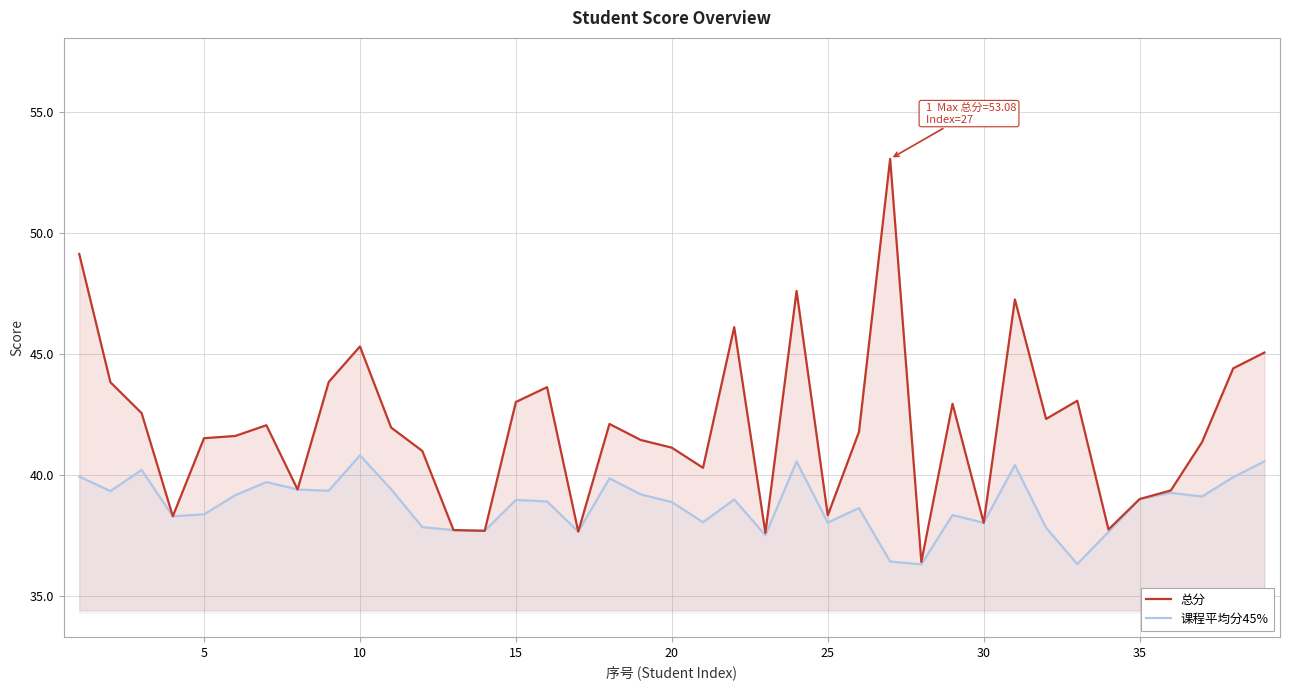

True or false: 课程平均分45% and 总分 cross at least once.

False